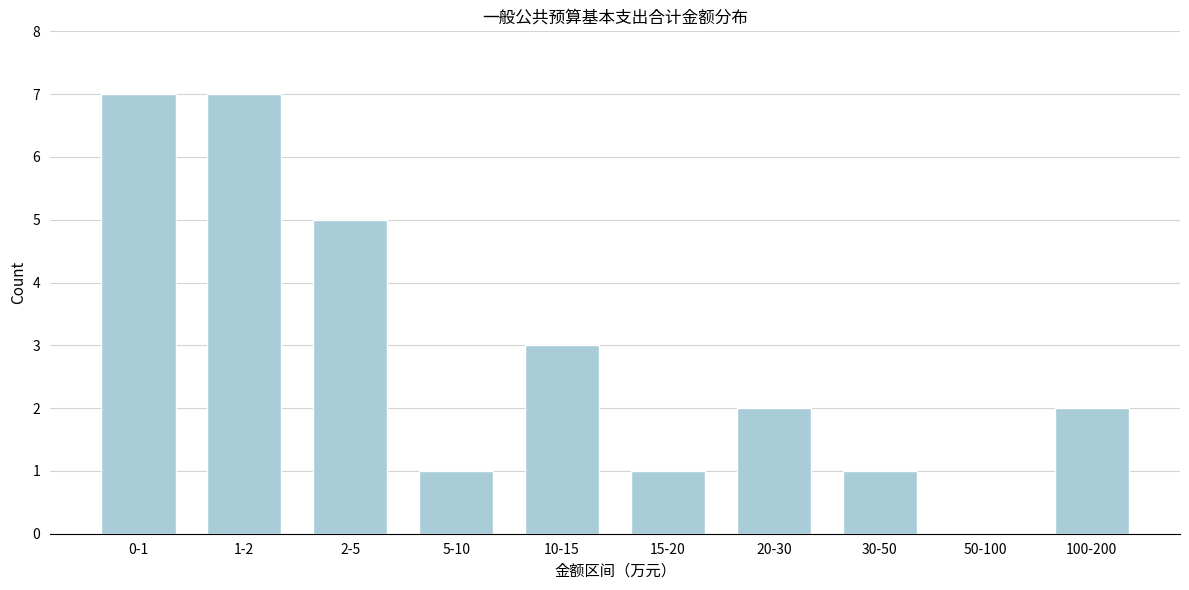

Reading left to right, extract all data points from this chart.

0-1=7	1-2=7	2-5=5	5-10=1	10-15=3	15-20=1	20-30=2	30-50=1	50-100=0	100-200=2